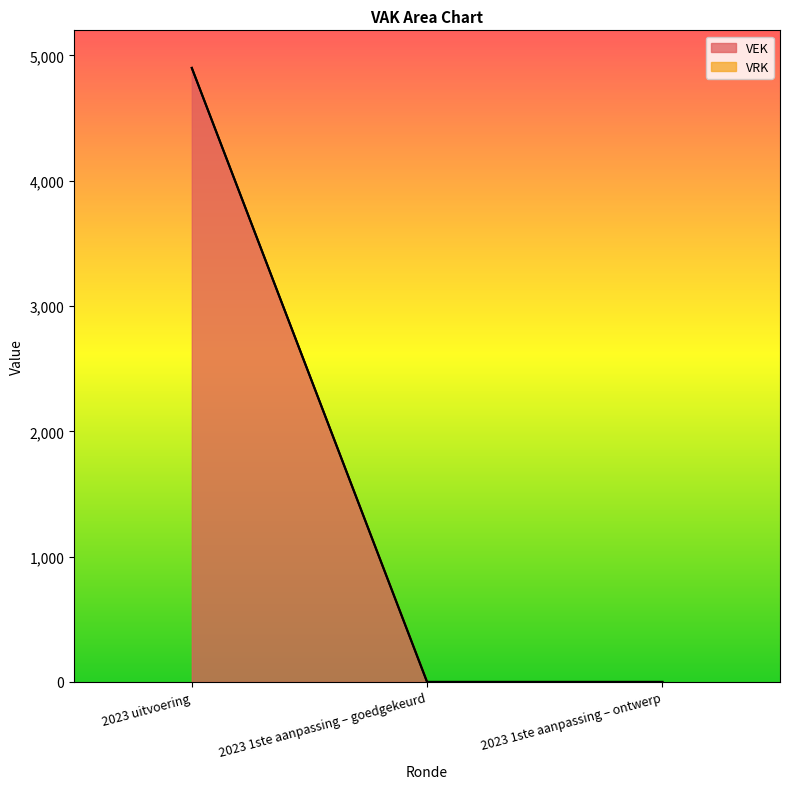

What is the label of the 2nd point from the left?

2023 1ste aanpassing – goedgekeurd